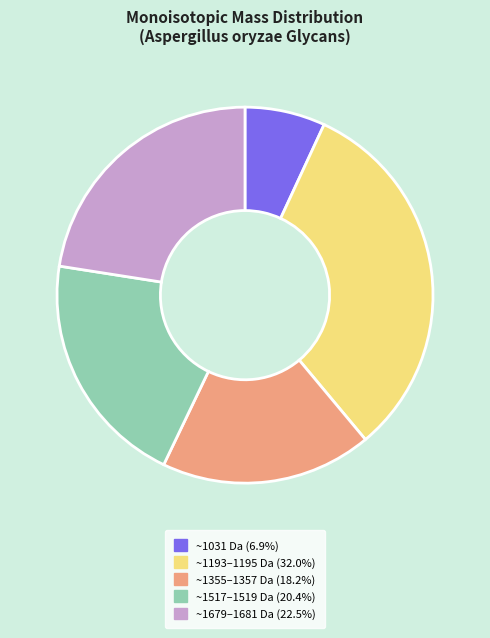

Does any single category account for the majority?

No